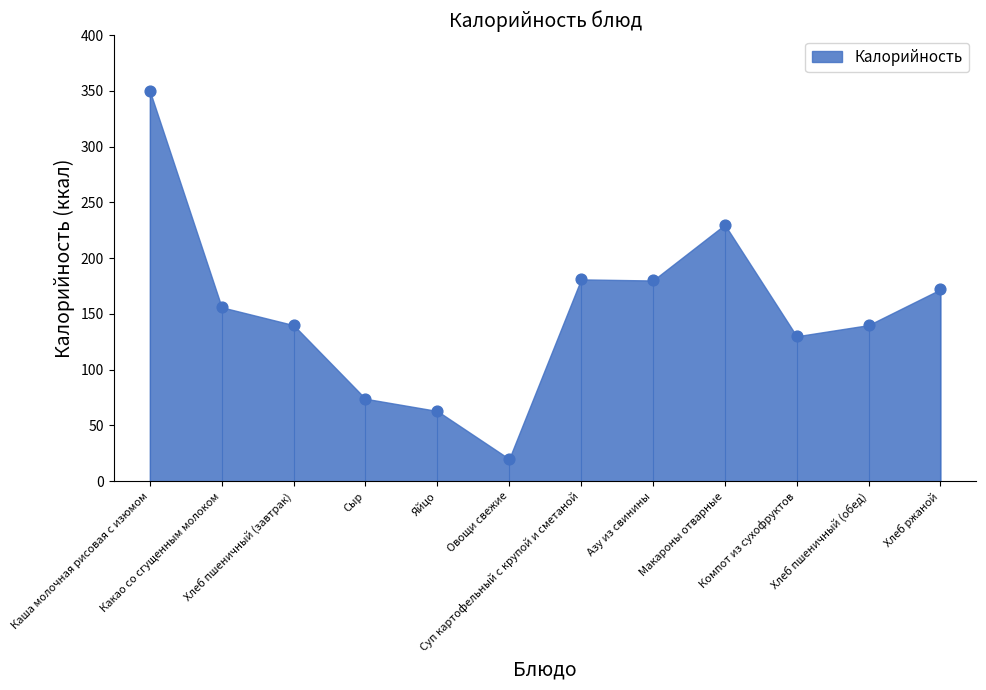

What is the average Y value?

153